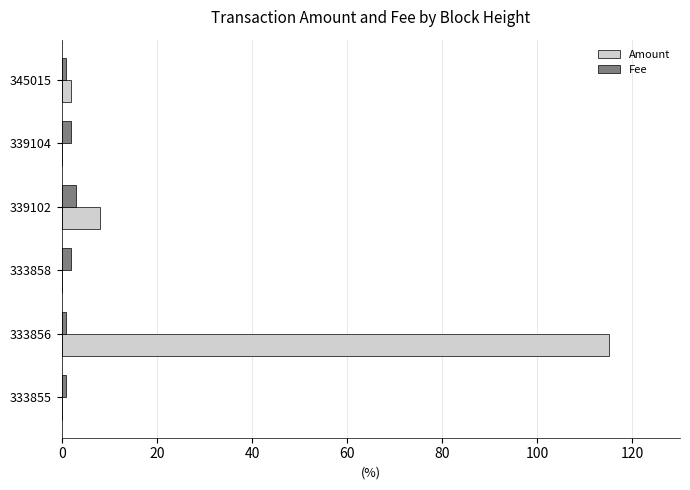

At which category is the sum across all series the highest?

333856